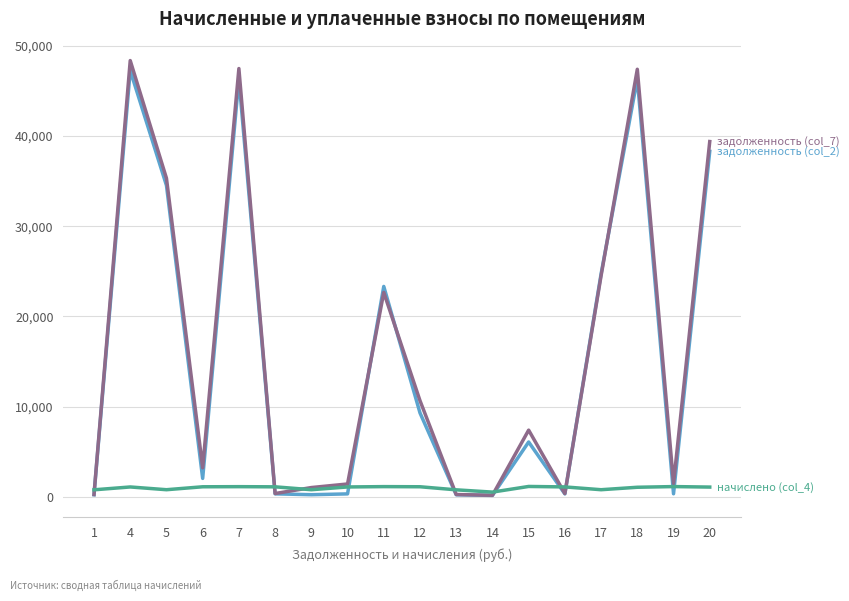

What is the difference between the highest and lowest values at 20?

38285.5